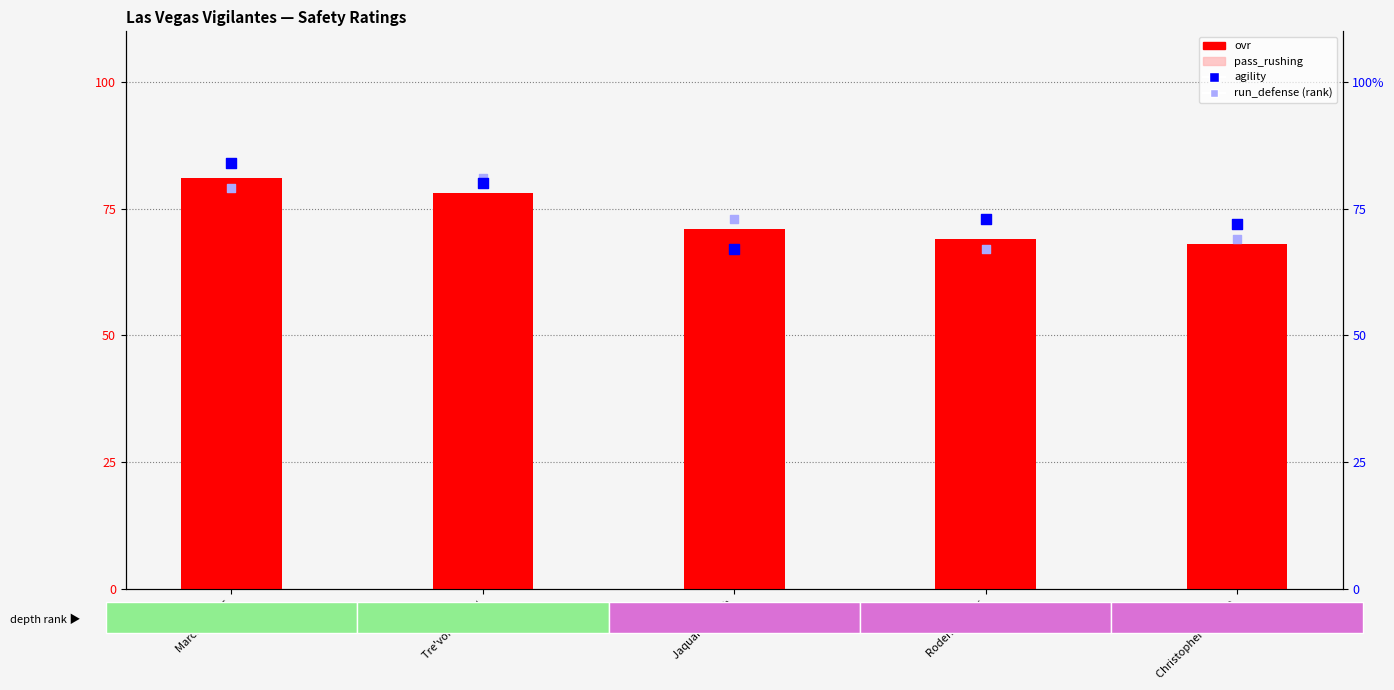

What are all the series names shown in the legend?

ovr, pass_rushing, agility, run_defense (rank)